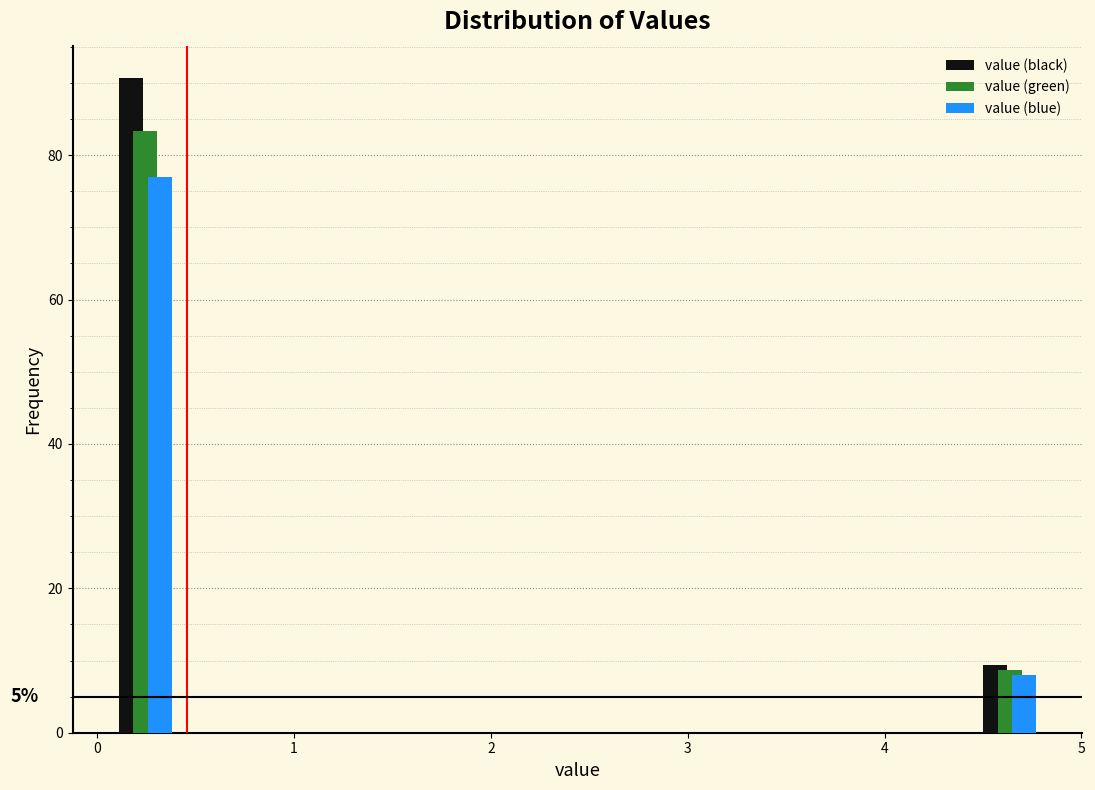

In the value (green) series, which range on the x-axis has the tallest bar?

0.0 to 0.5